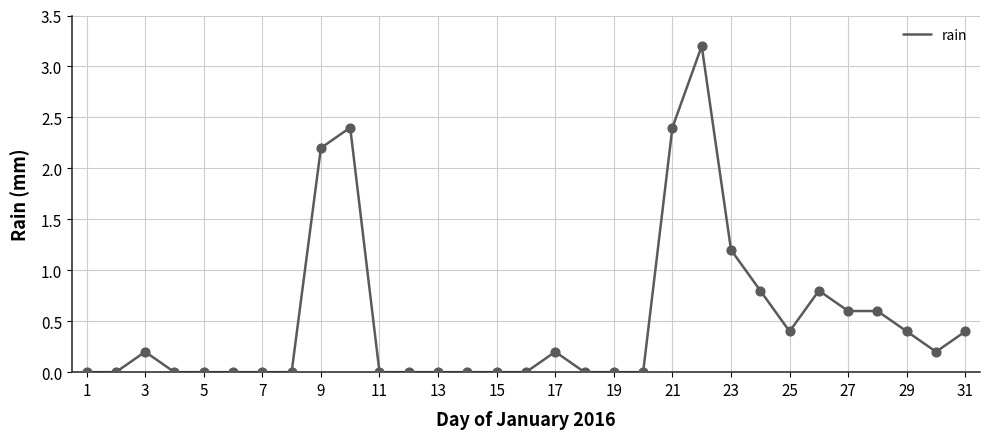

What is the difference between the maximum and minimum values?

3.2